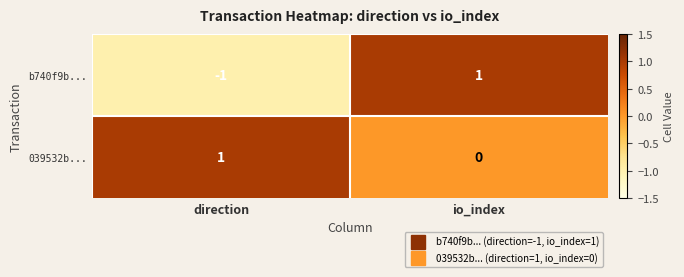

At which category is the sum across all series the highest?

io_index